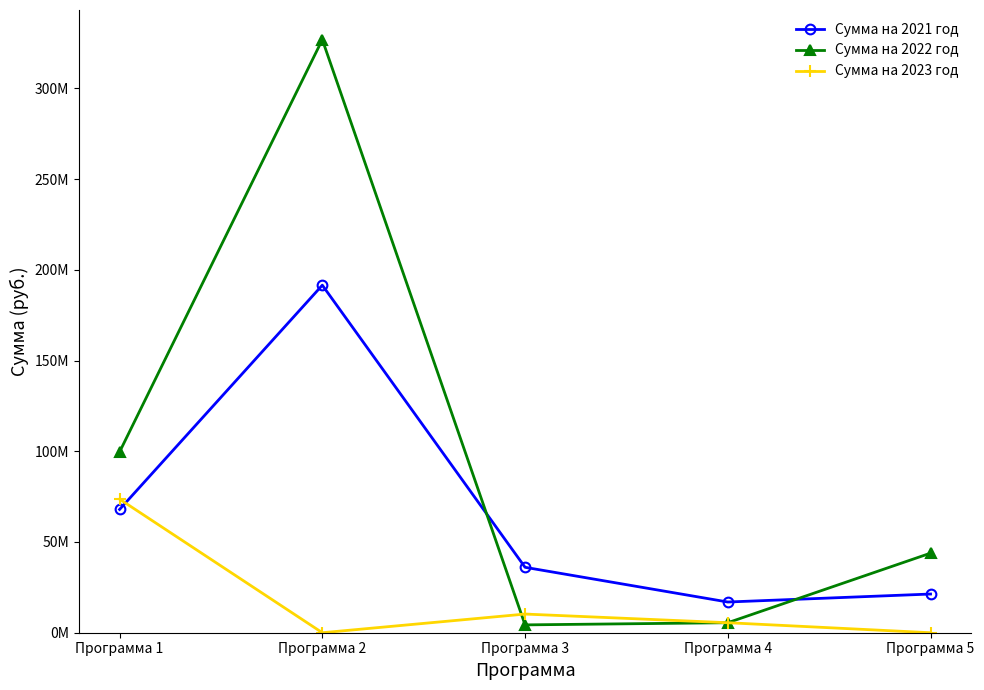

Is this an area chart (filled region under the line)?

No